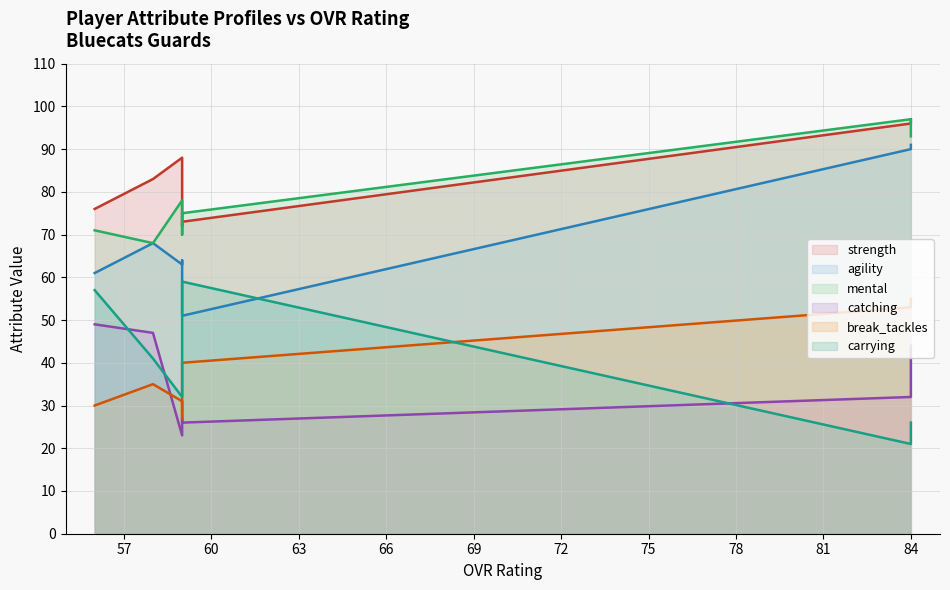

Is the value of carrying at 59 greater than the value of catching at 56?

Yes